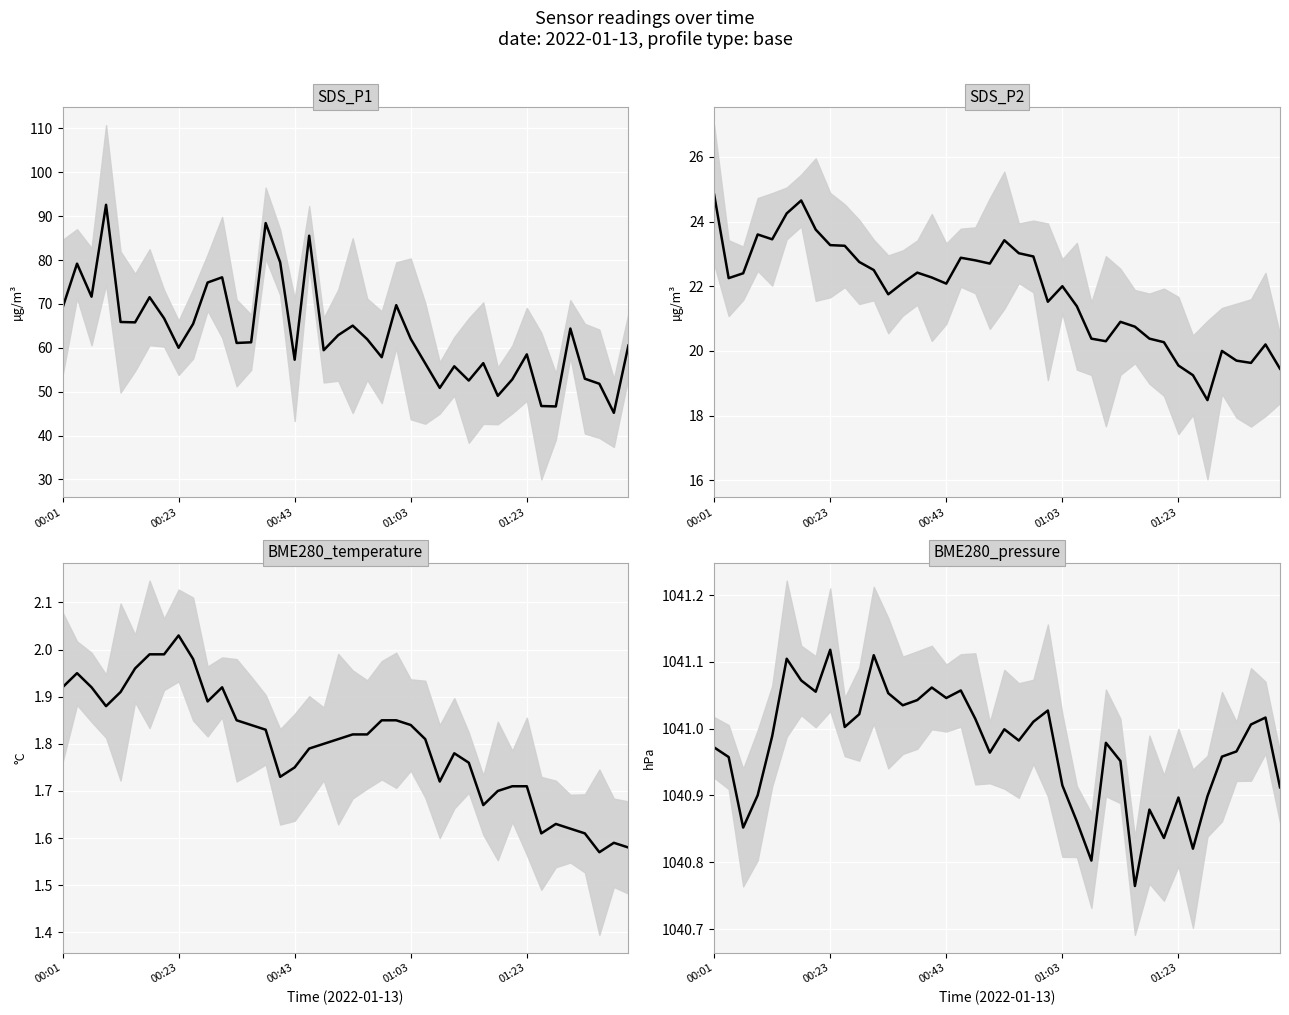

Which category has the lowest value in the SDS_P2 series?

34